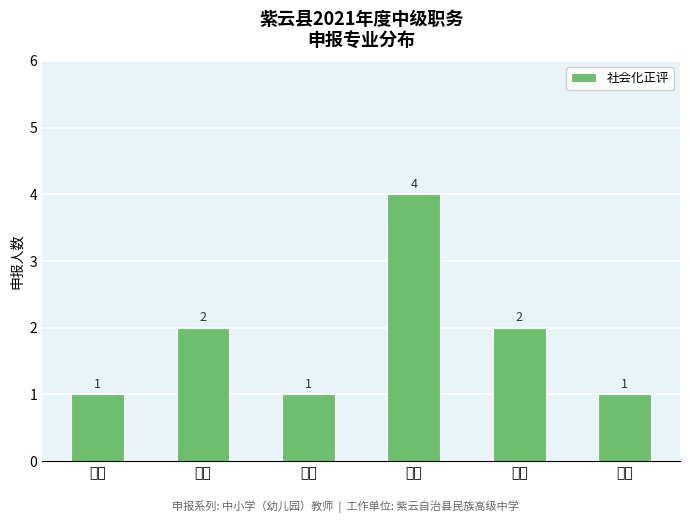

What is the difference between the maximum and second lowest values?

3